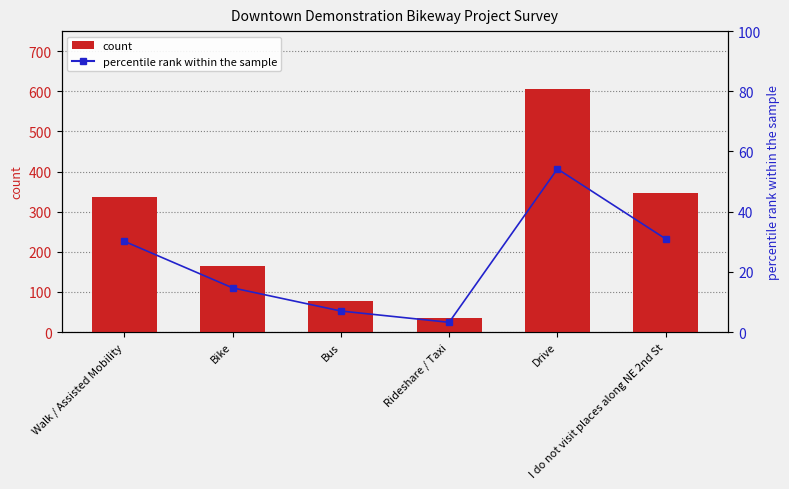

How many data points does each series have?

6